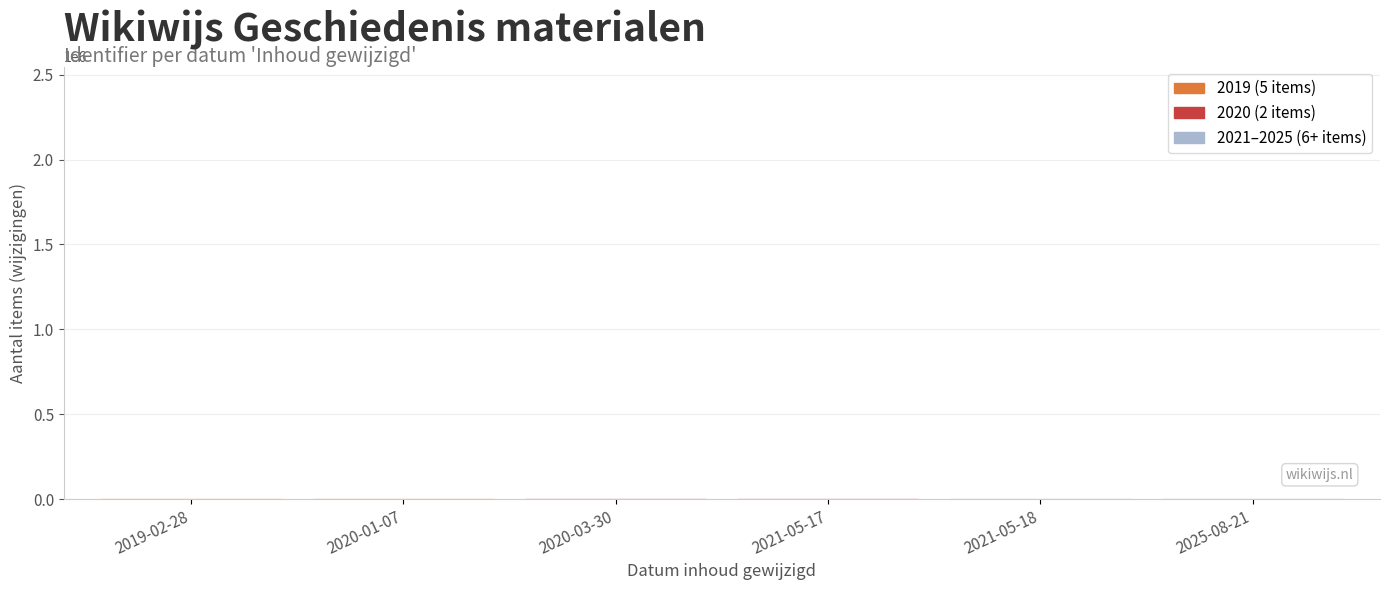

Count the number of categories in the chart.

6